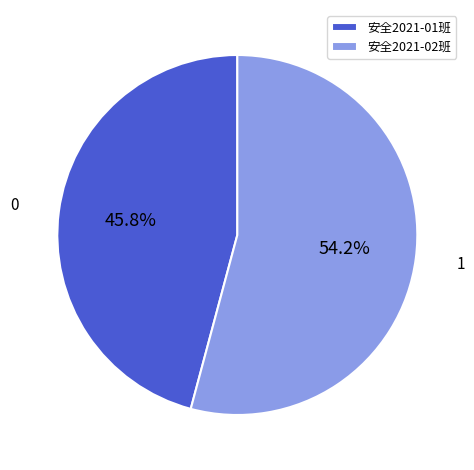

Does 安全2021-01班 represent more than half of the total?

No